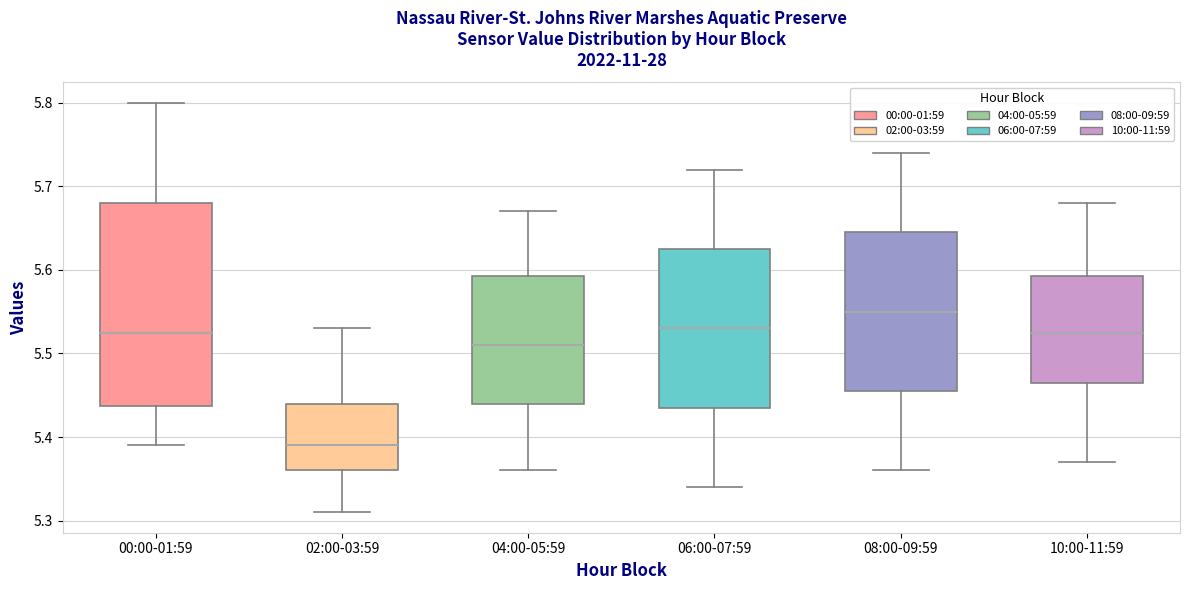

Which box is the tallest, from its lower edge to its upper edge?

00:00-01:59